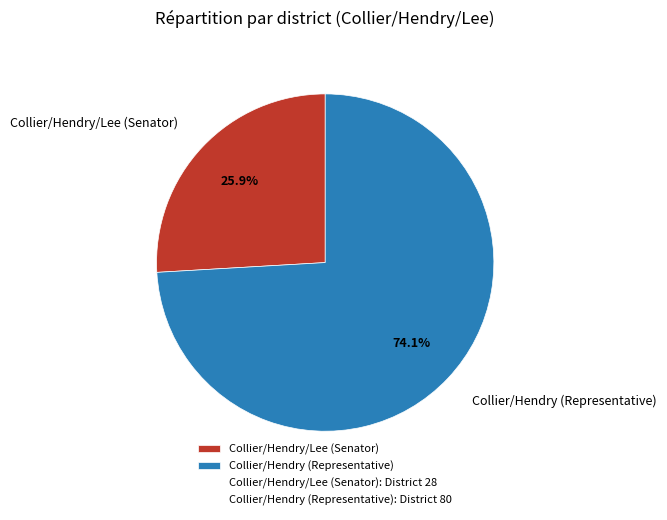

Which slice is the smallest?

Collier/Hendry/Lee (Senator)